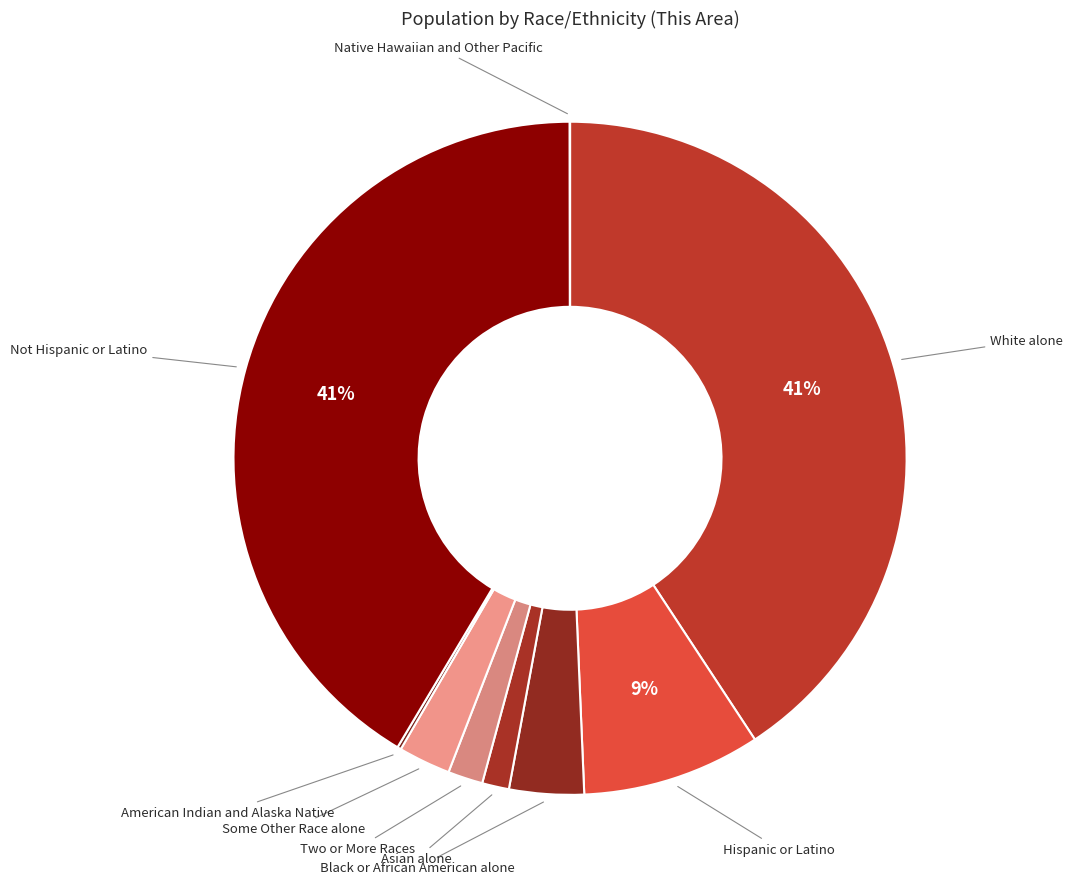

True or false: Asian alone accounts for 1% of the total.

True